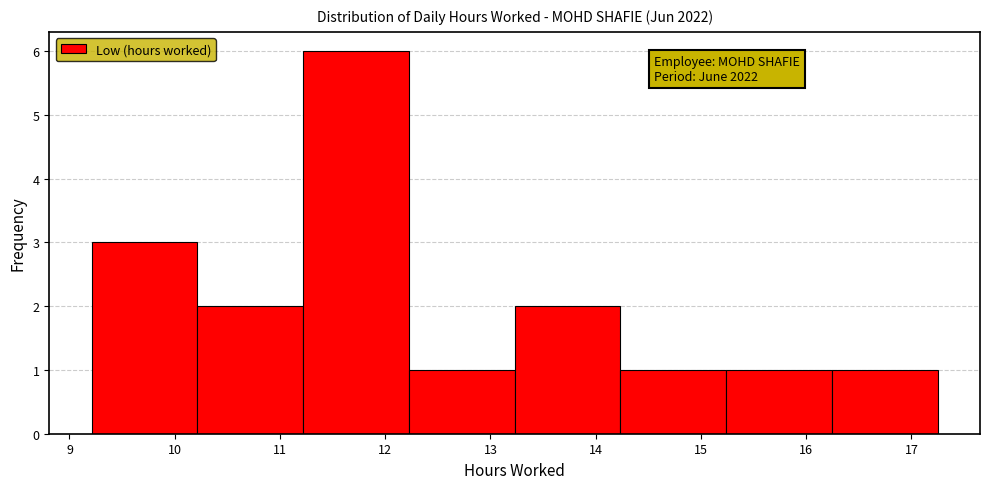

Which range on the x-axis has the tallest bar?

11.2 to 12.2